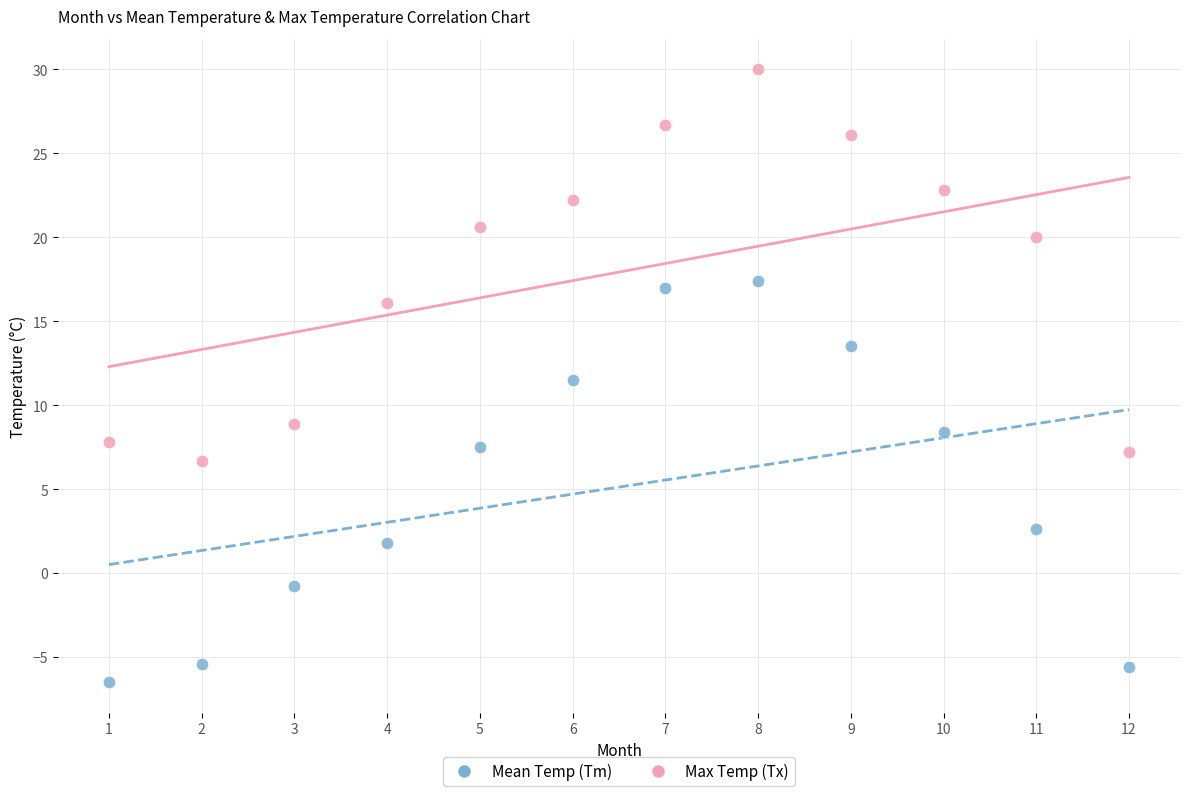

Which series contains the lowest Y value?

Mean Temp (Tm)